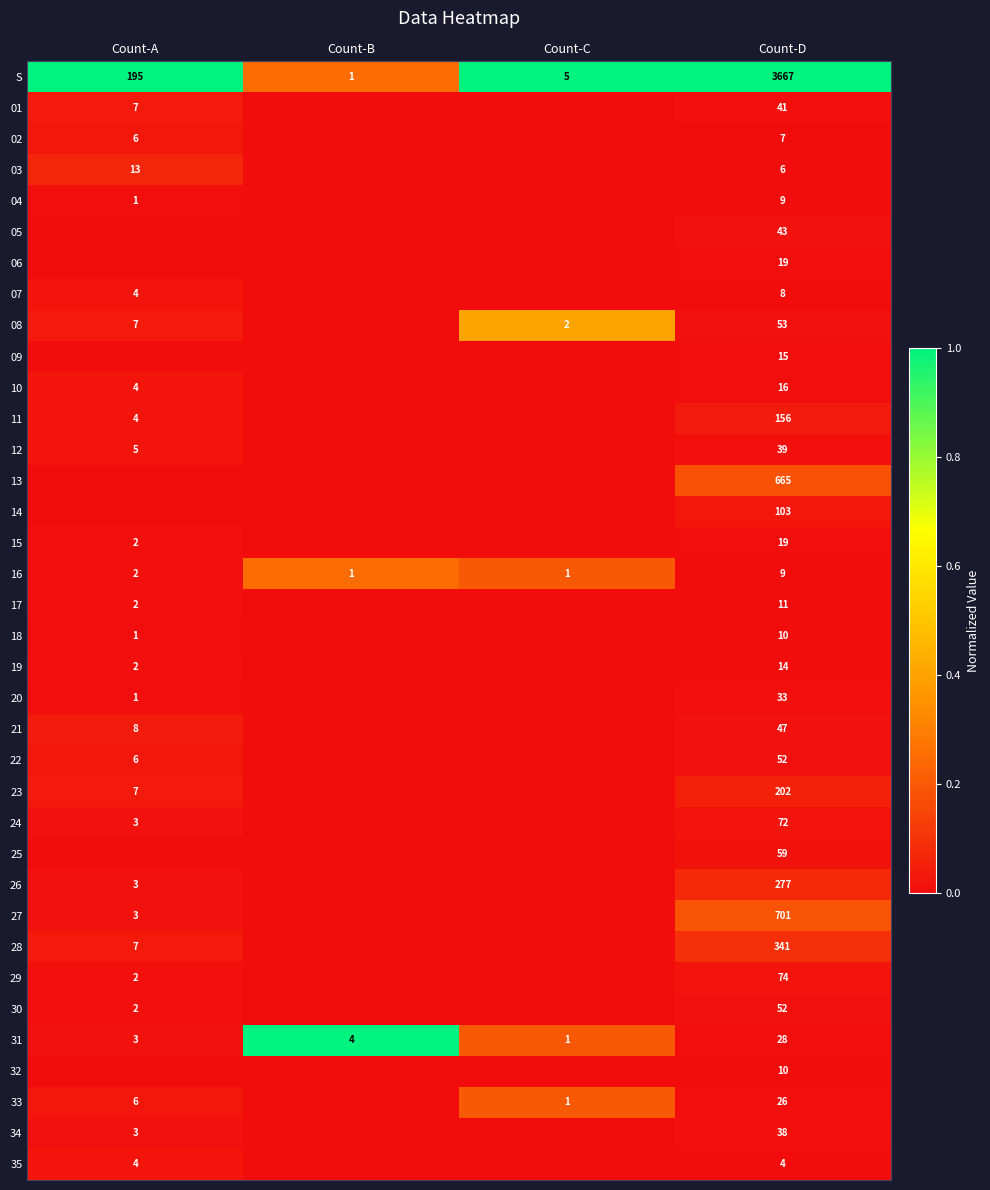

The value of 04 at Count-D is 12. True or false?

False